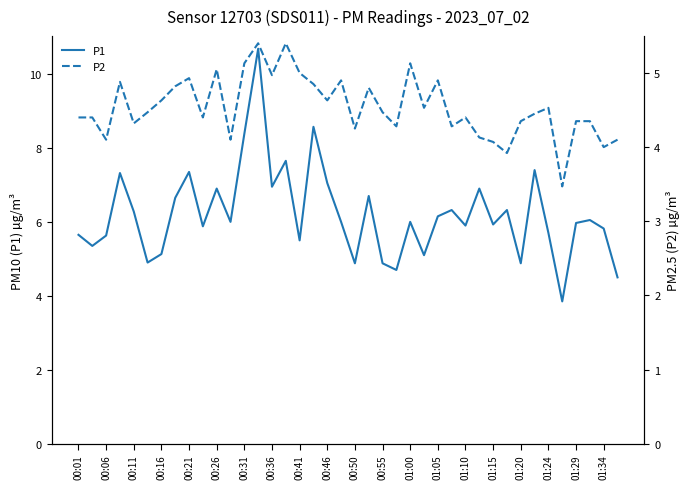

What is the value of the P1 point at the 31st from the left?

5.9